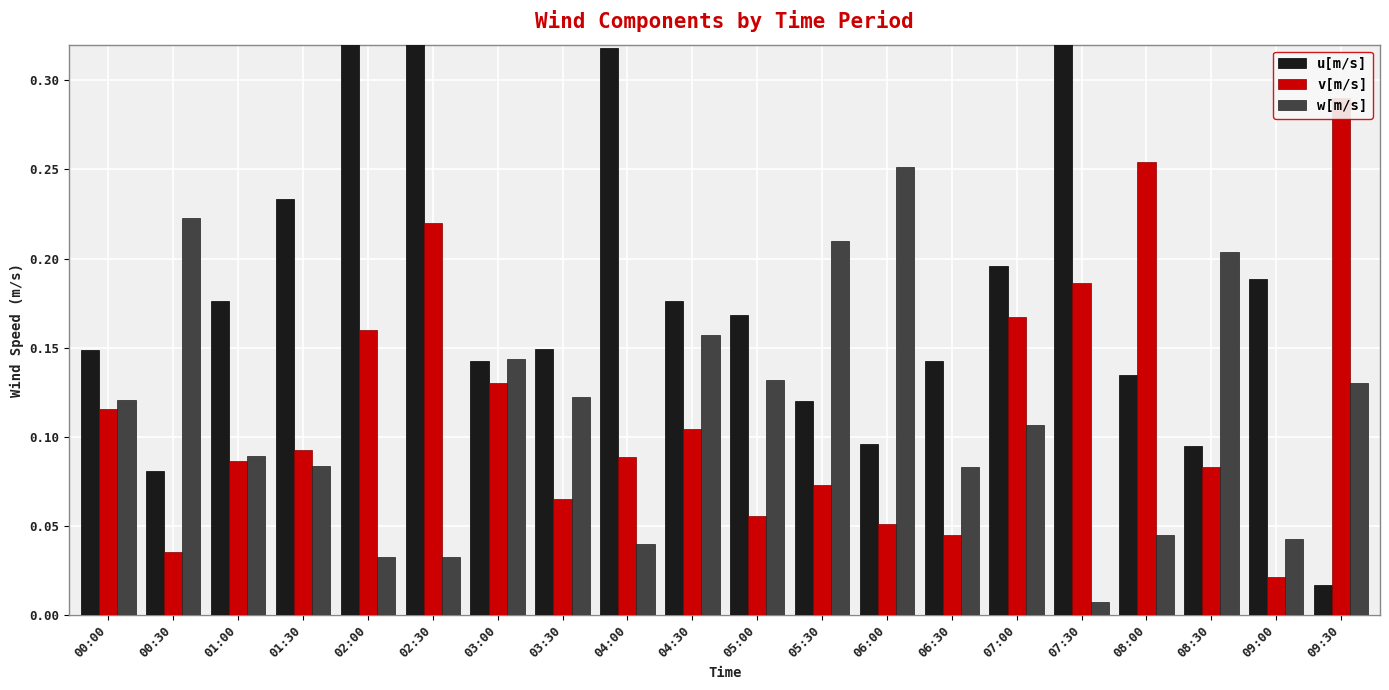

List the labels in order of v[m/s] value, smallest first.

09:00, 00:30, 06:30, 06:00, 05:00, 03:30, 05:30, 08:30, 01:00, 04:00, 01:30, 04:30, 00:00, 03:00, 02:00, 07:00, 07:30, 02:30, 08:00, 09:30